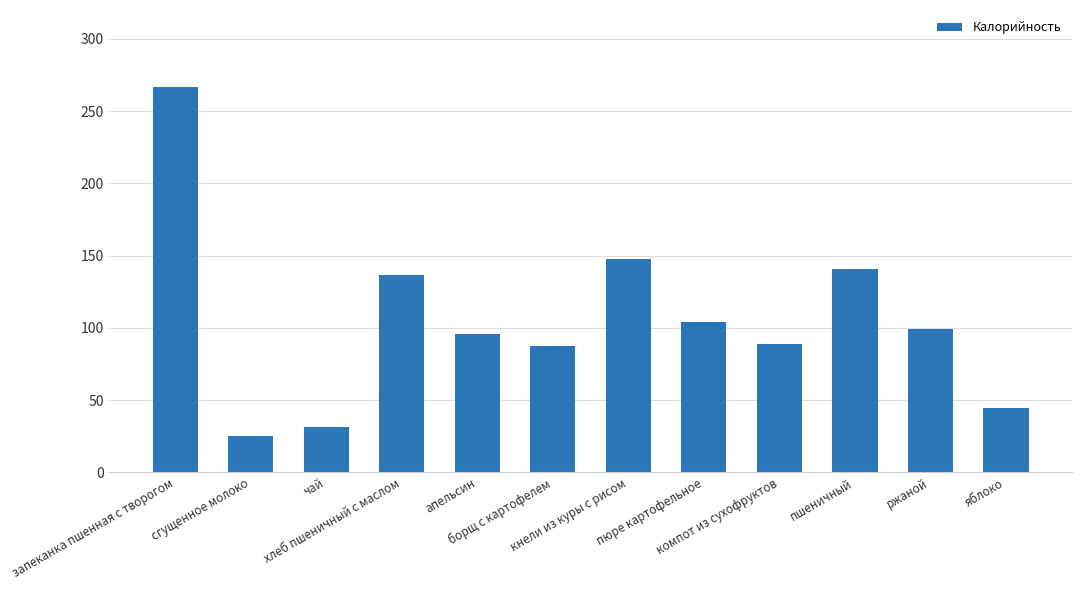

What is the value of the 5th bar from the left?

96.0